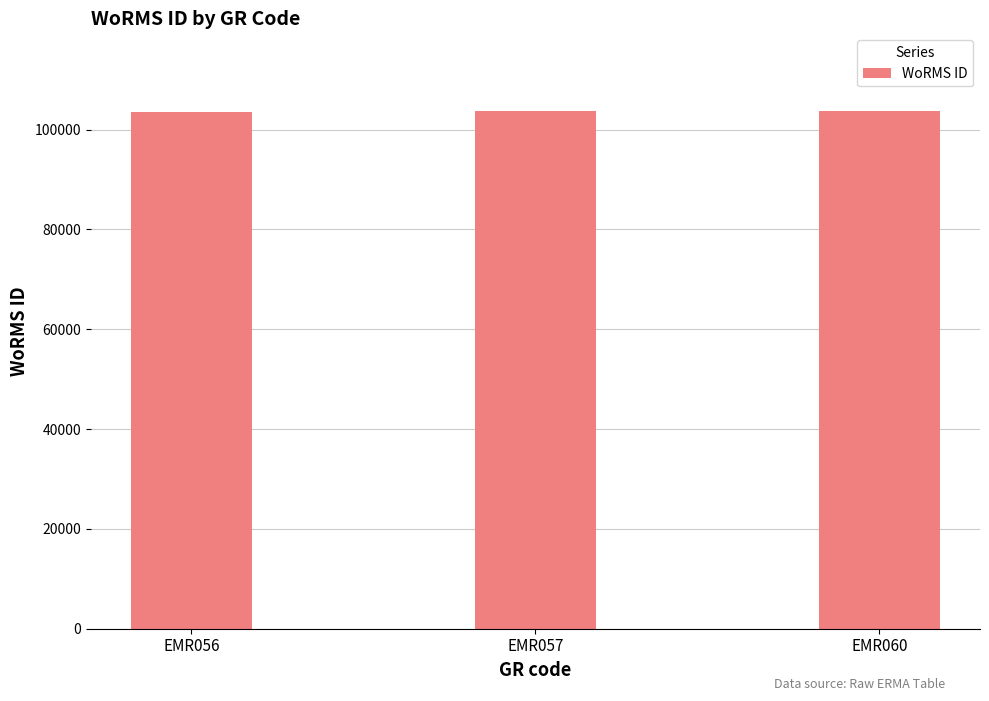

What is the minimum value shown in the chart?

103483